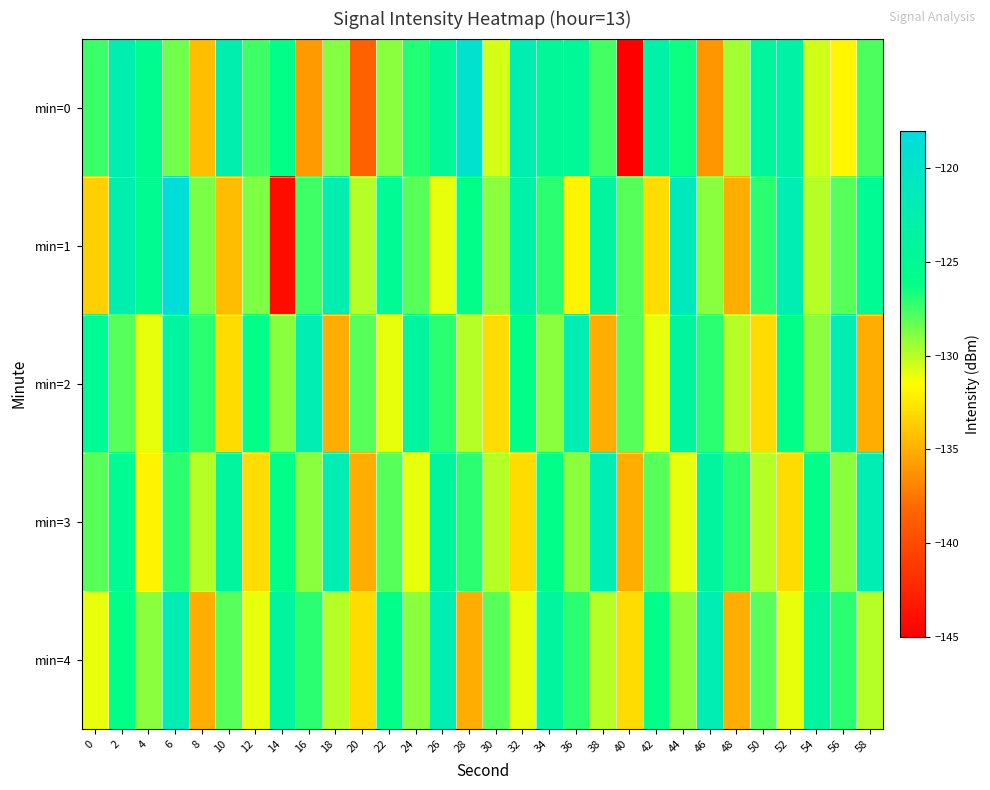

Reading left to right, what are all the values shown in this chart?

min=0: 0=-127.4	2=-122.2	4=-125.4	6=-128.5	8=-134.3	10=-122.5	12=-127.4	14=-126.0	16=-135.8	18=-128.9	20=-138.6	22=-129.0	24=-126.8	26=-124.5	28=-119.4	30=-130.6	32=-122.2	34=-124.6	36=-124.6	38=-127.6	40=-145.4	42=-123.2	44=-126.4	46=-136.1	48=-129.5	50=-124.1	52=-123.5	54=-130.5	56=-131.9	58=-127.8
min=1: 0=-133.6	2=-122.5	4=-125.2	6=-118.4	8=-128.7	10=-134.4	12=-128.8	14=-144.1	16=-127.4	18=-122.3	20=-130.0	22=-125.0	24=-128.0	26=-131.0	28=-126.0	30=-129.0	32=-123.0	34=-127.0	36=-132.0	38=-124.0	40=-128.0	42=-133.0	44=-121.0	46=-129.0	48=-135.0	50=-127.0	52=-122.0	54=-130.0	56=-128.0	58=-125.0
min=2: 0=-125.0	2=-128.0	4=-131.0	6=-124.0	8=-127.0	10=-133.0	12=-126.0	14=-129.0	16=-122.0	18=-135.0	20=-128.0	22=-131.0	24=-124.0	26=-127.0	28=-130.0	30=-133.0	32=-126.0	34=-129.0	36=-122.0	38=-135.0	40=-128.0	42=-131.0	44=-124.0	46=-127.0	48=-130.0	50=-133.0	52=-126.0	54=-129.0	56=-122.0	58=-135.0
min=3: 0=-128.0	2=-125.0	4=-132.0	6=-127.0	8=-130.0	10=-124.0	12=-133.0	14=-126.0	16=-129.0	18=-122.0	20=-135.0	22=-128.0	24=-131.0	26=-124.0	28=-127.0	30=-130.0	32=-133.0	34=-126.0	36=-129.0	38=-122.0	40=-135.0	42=-128.0	44=-131.0	46=-124.0	48=-127.0	50=-130.0	52=-133.0	54=-126.0	56=-129.0	58=-122.0
min=4: 0=-131.0	2=-126.0	4=-129.0	6=-122.0	8=-135.0	10=-128.0	12=-131.0	14=-124.0	16=-127.0	18=-130.0	20=-133.0	22=-126.0	24=-129.0	26=-122.0	28=-135.0	30=-128.0	32=-131.0	34=-124.0	36=-127.0	38=-130.0	40=-133.0	42=-126.0	44=-129.0	46=-122.0	48=-135.0	50=-128.0	52=-131.0	54=-124.0	56=-127.0	58=-130.0